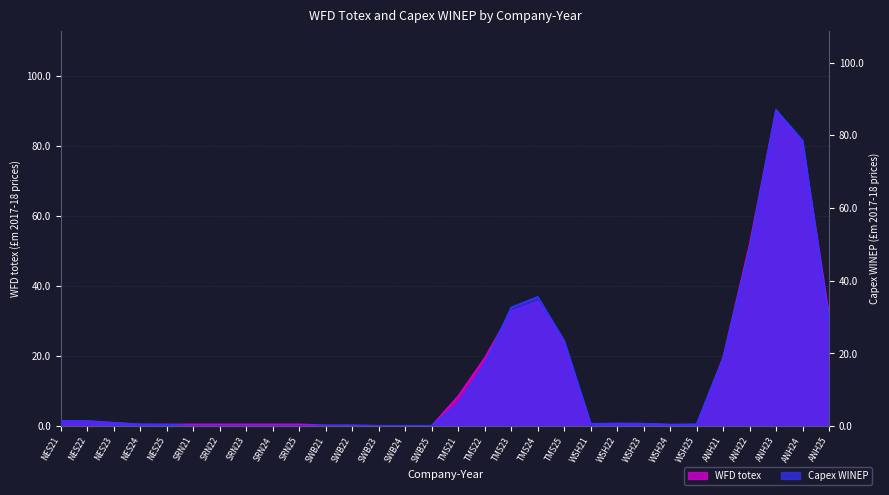

Rank the categories by Capex WINEP value from lowest to highest.

SRN21, SRN22, SRN23, SRN24, SRN25, SWB23, SWB24, SWB25, SWB22, SWB21, WSH24, NES25, WSH25, NES24, WSH21, WSH23, WSH22, NES23, NES22, NES21, TMS21, TMS22, ANH21, TMS25, ANH25, TMS23, TMS24, ANH22, ANH24, ANH23